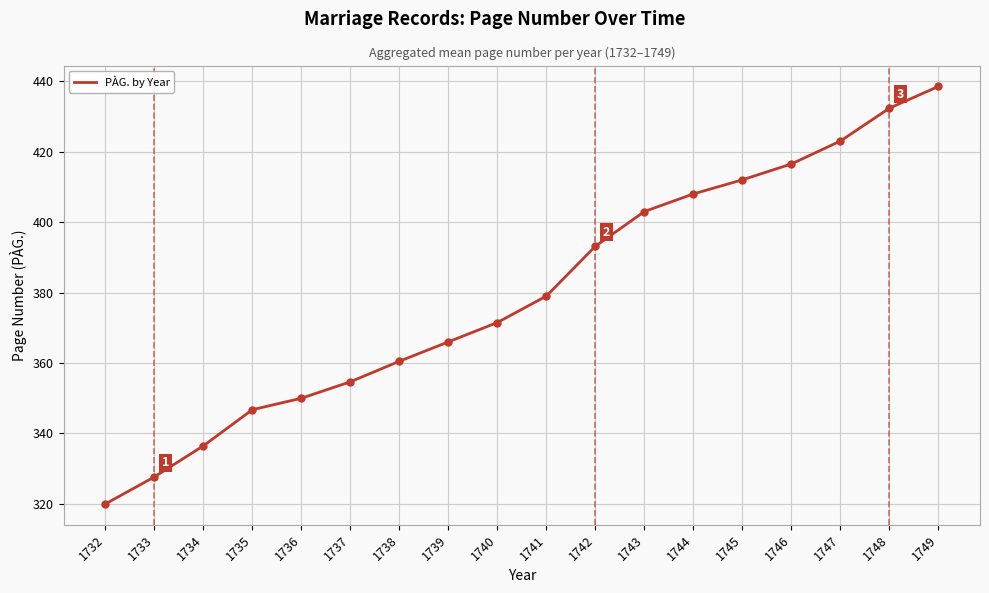

Rank the categories by value from lowest to highest.

1732, 1733, 1734, 1735, 1736, 1737, 1738, 1739, 1740, 1741, 1742, 1743, 1744, 1745, 1746, 1747, 1748, 1749